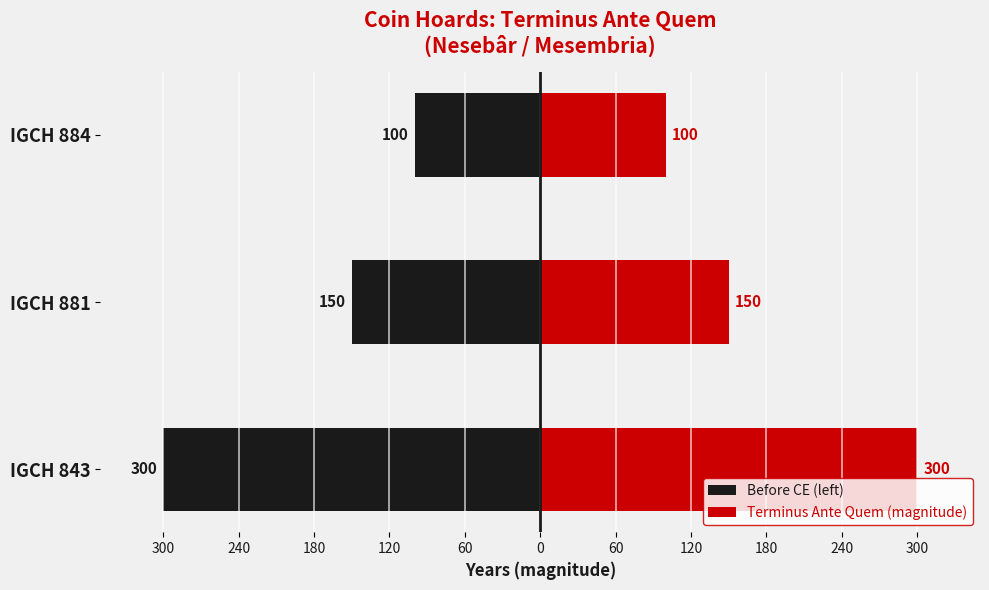

What is the sum of all Terminus Ante Quem (magnitude) values?

550